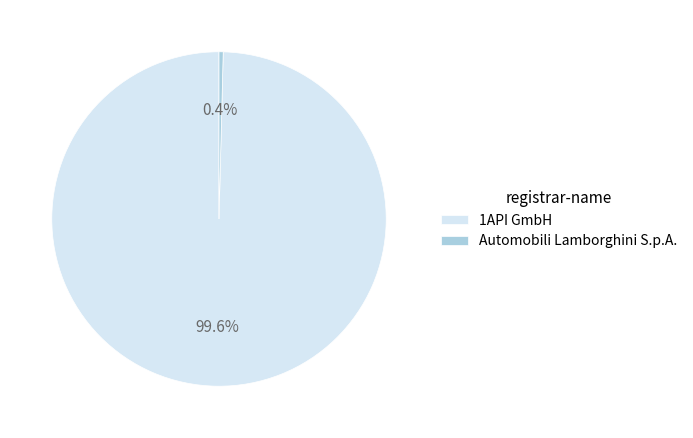

Which slice is the smallest?

Automobili Lamborghini S.p.A.